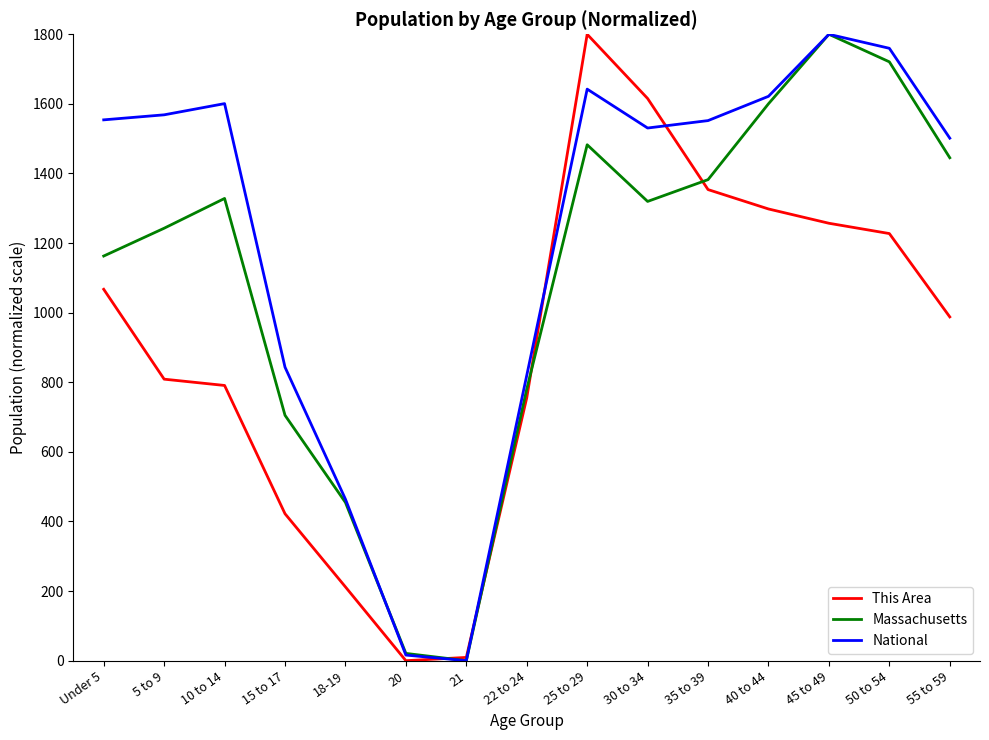

Which series has the largest total across all categories?

National